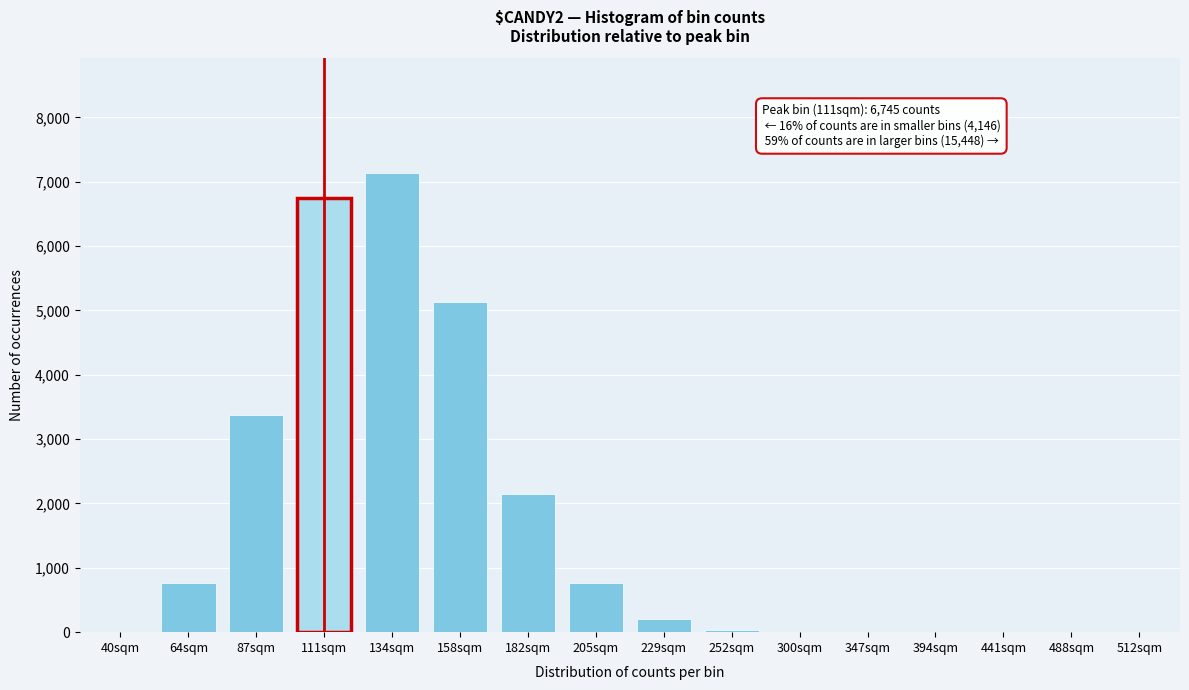

What is the sum of all values?

26339